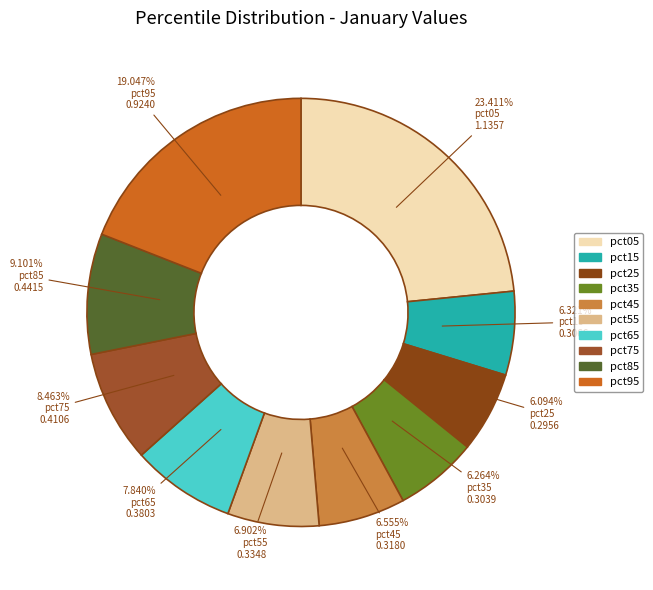

To the nearest percent, what is the difference between the pct75 and pct85 slice percentages?

1%